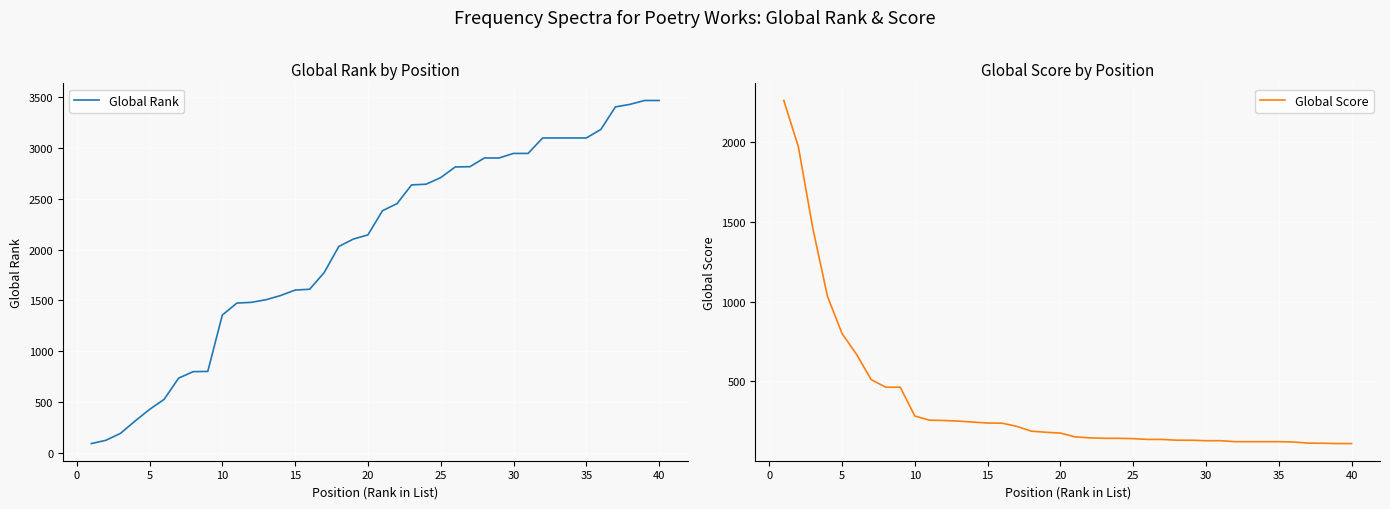

What is the highest value of the Global Rank series?

3467